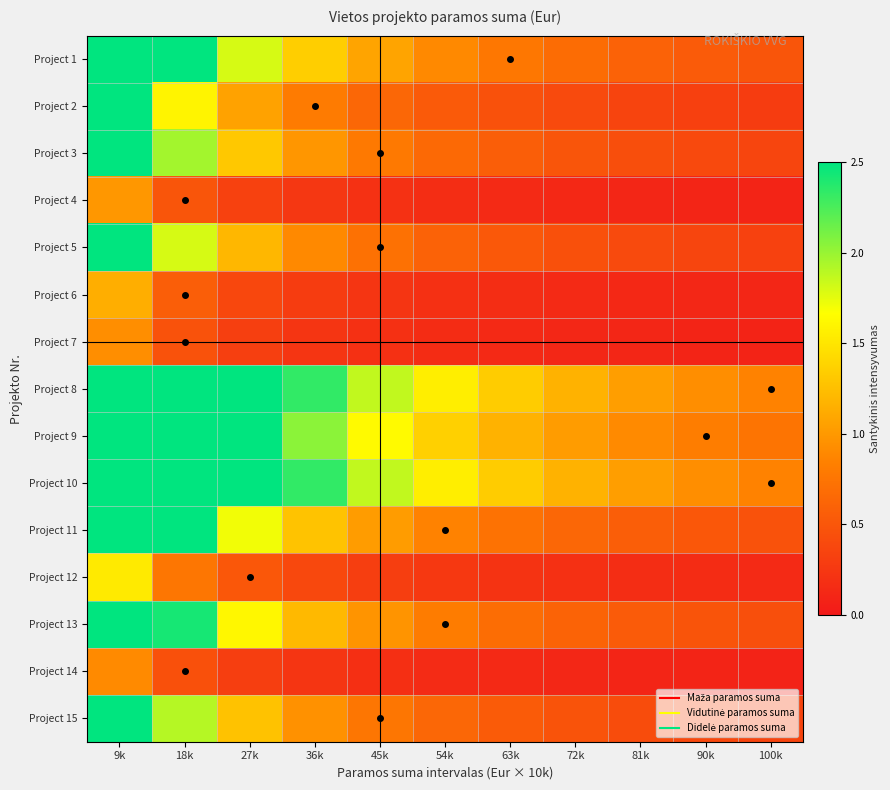

What is the smallest value displayed?

0.1